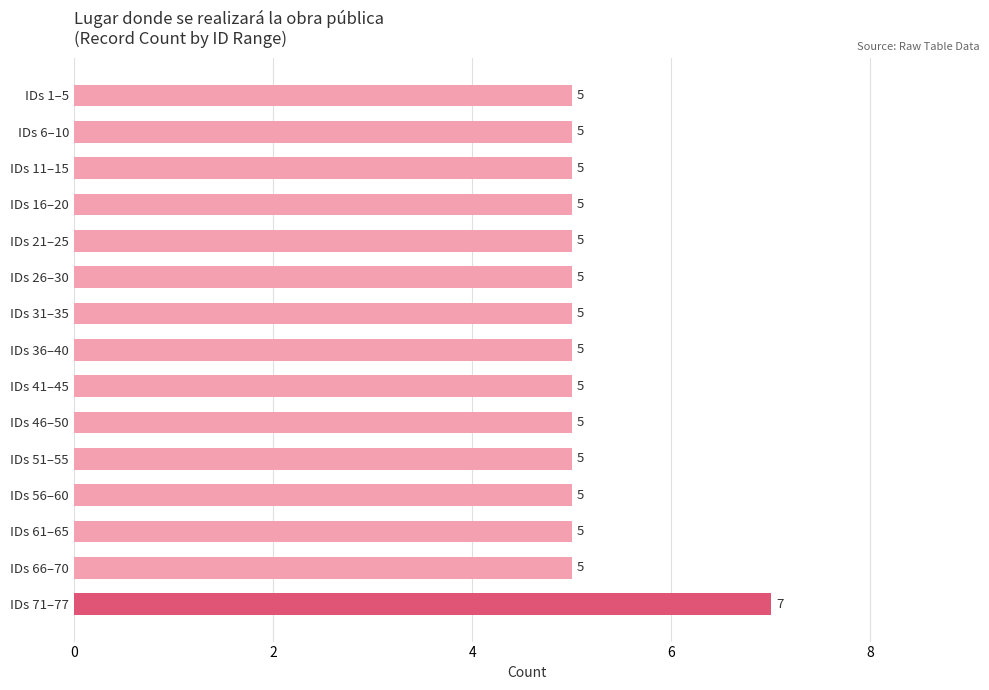

What is the label of the 5th bar from the top?

IDs 21–25